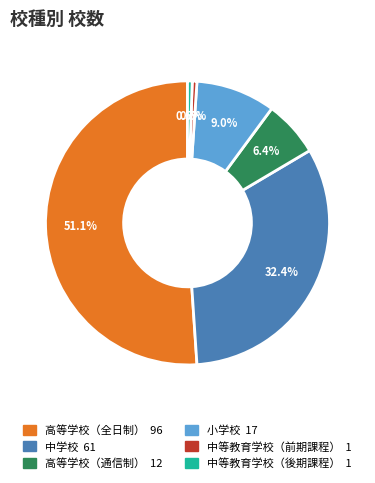

How many slices are in this pie chart?

6